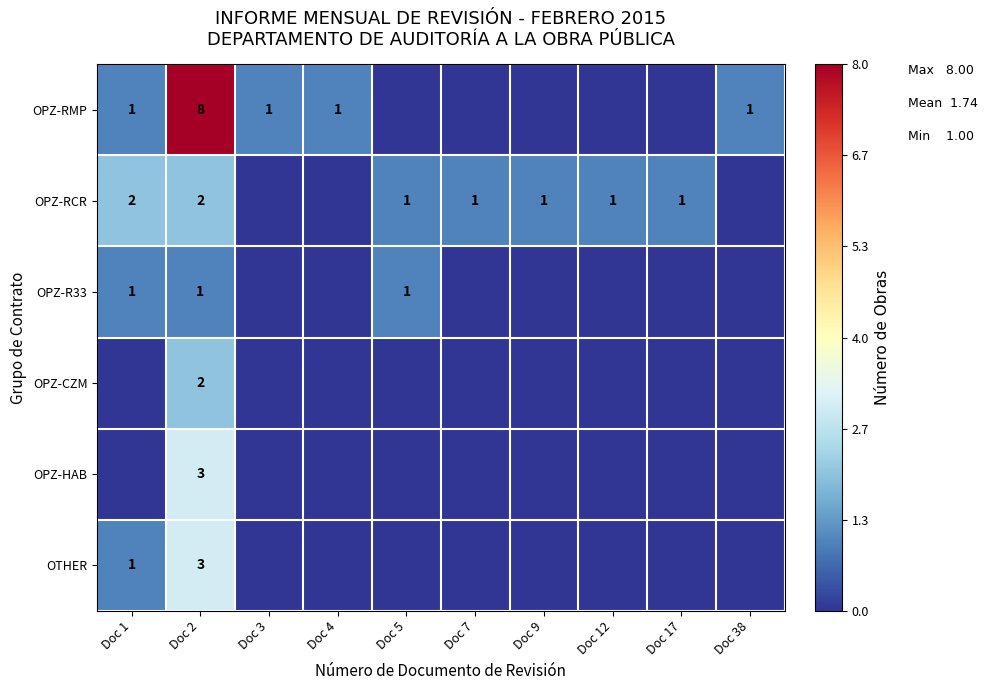

Where is row_3 nearest to the value 1?

Doc 1